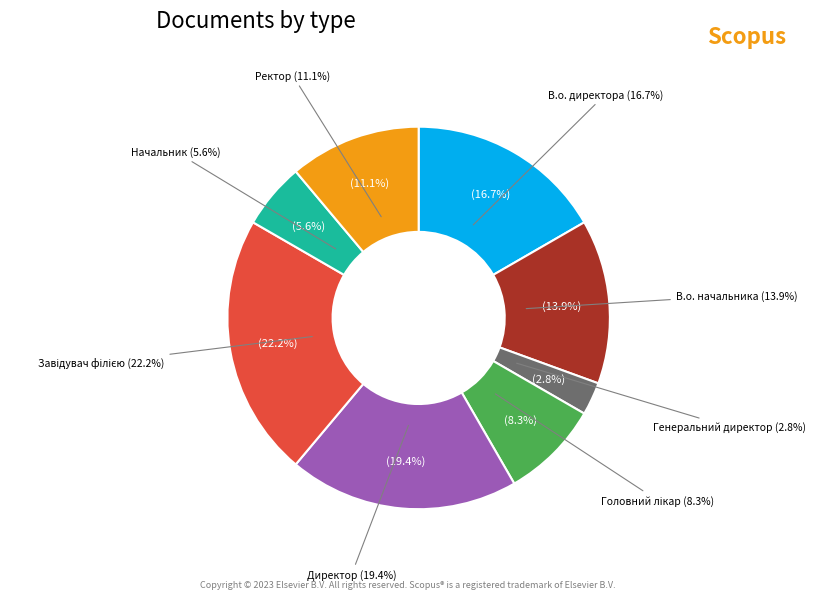

What is the change in value from В.о. директора to Генеральний директор?

-5